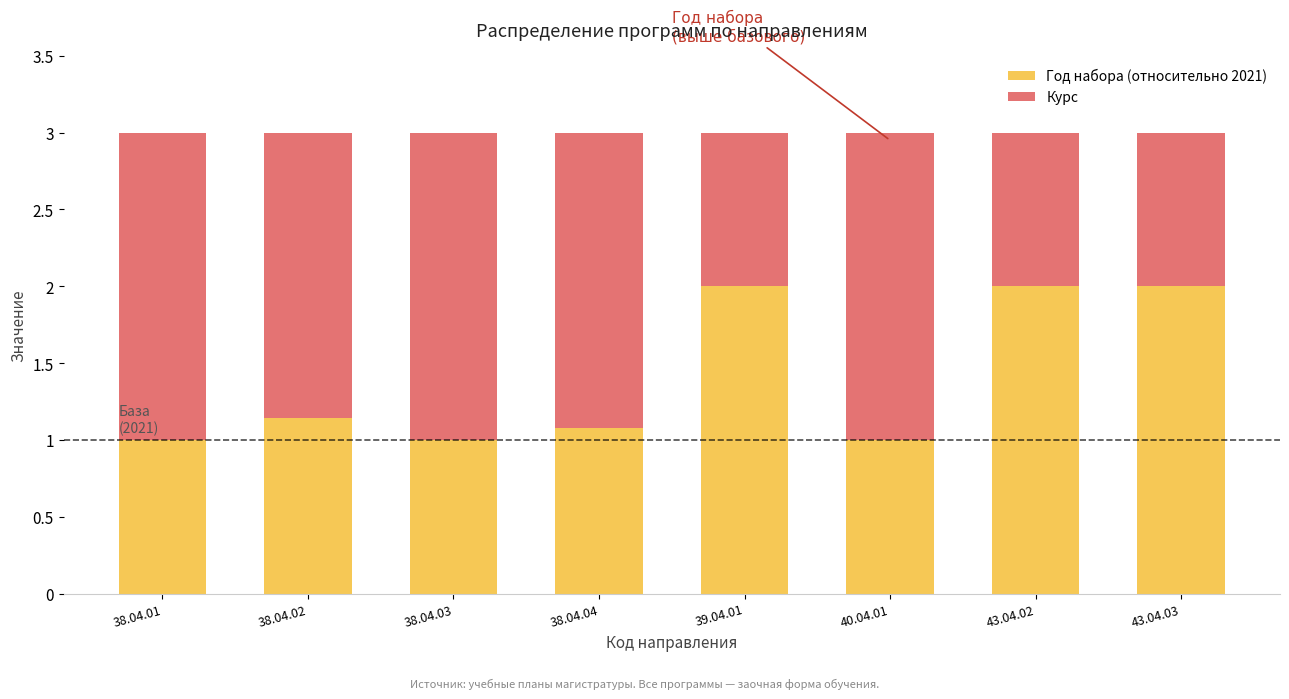

What is the maximum value for Год набора (относительно 2021)?

2.0